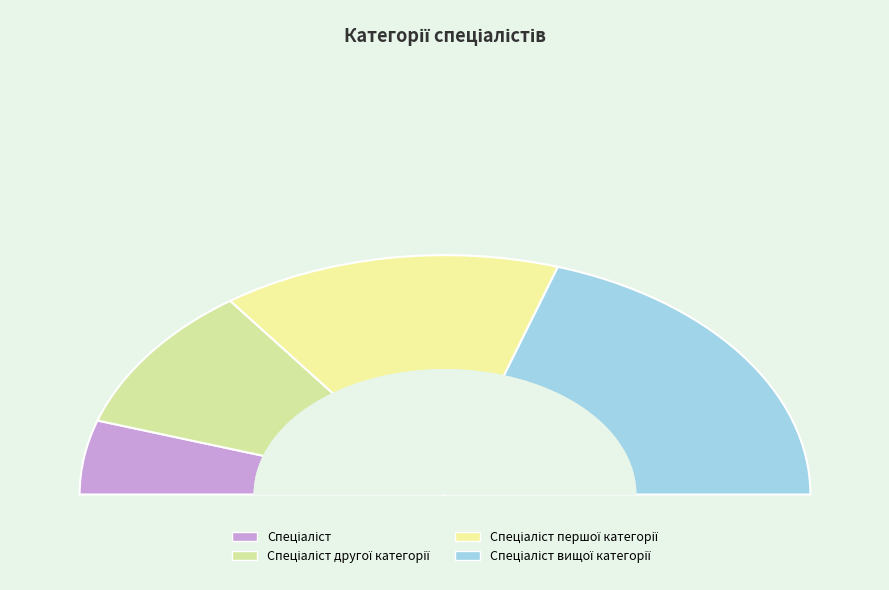

To the nearest percent, what percentage of the pie is Спеціаліст першої категорії?

30%